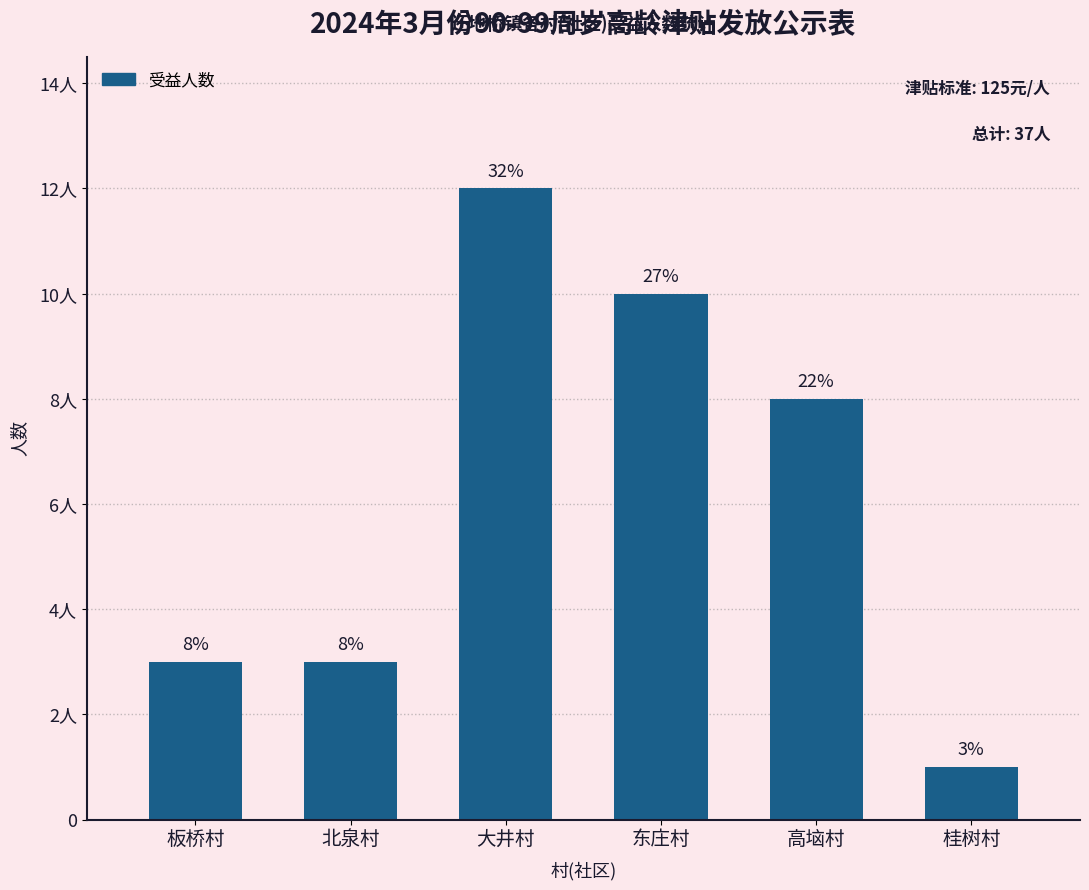

What is the approximate value at 高垴村, to the nearest 10?

10